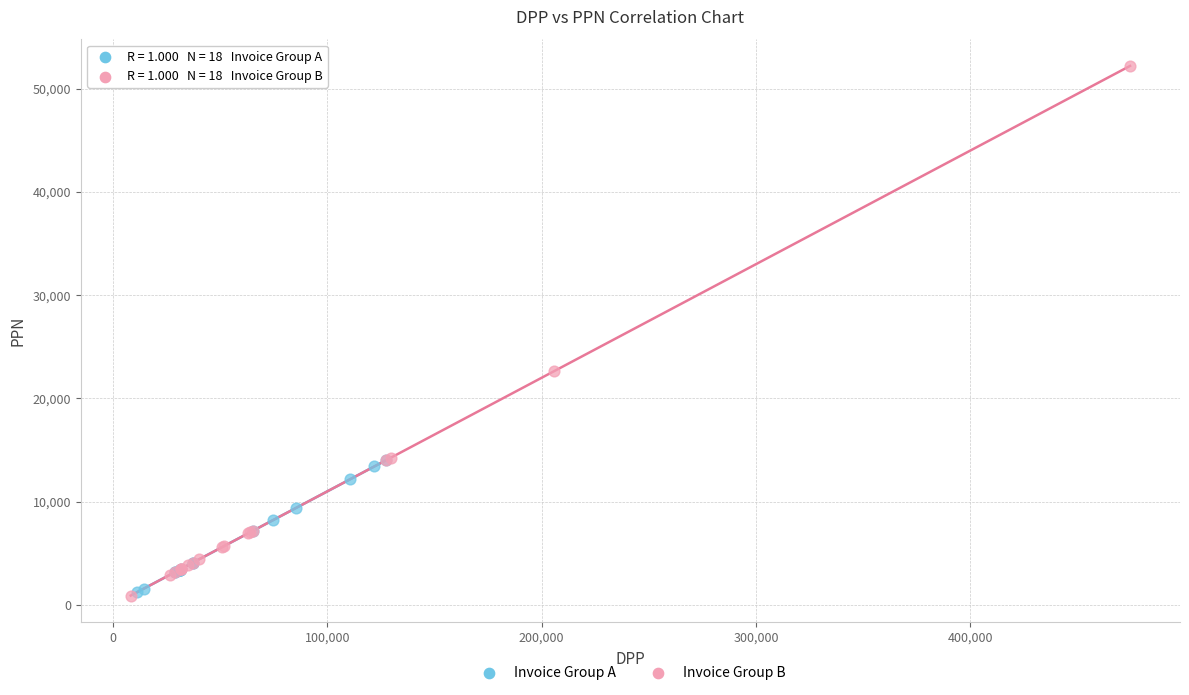

Which series has the largest Y range (max minus min)?

Invoice Group B